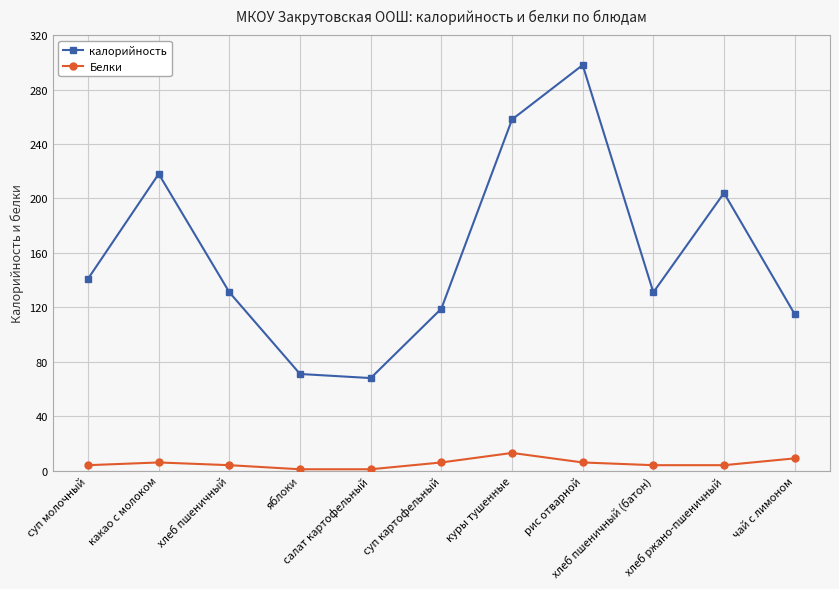

Which series has the largest total across all categories?

калорийность